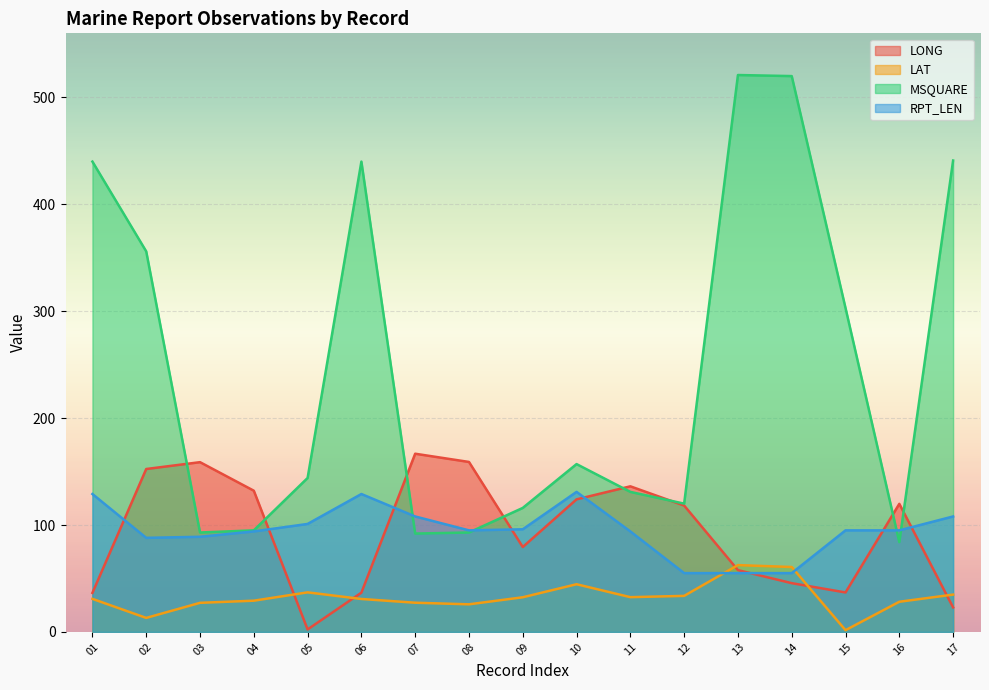

Reading right to left, list all the values displayed in this chart.

LONG: 22.9	119.8	36.9	45.6	57.8	118.2	136.2	124.0	79.4	159.0	166.7	36.7	2.3	132.1	158.8	152.4	36.5
LAT: 34.9	28.2	1.6	60.7	62.5	33.7	32.5	44.6	32.4	25.8	27.3	30.8	37.0	29.2	27.2	13.1	30.9
MSQUARE: 441.0	84.0	303.0	520.0	521.0	120.0	131.0	157.0	116.0	93.0	92.0	440.0	144.0	95.0	93.0	356.0	440.0
RPT_LEN: 108.0	95.0	95.0	55.0	55.0	55.0	94.0	131.0	96.0	95.0	108.0	129.0	101.0	94.0	89.0	88.0	129.0